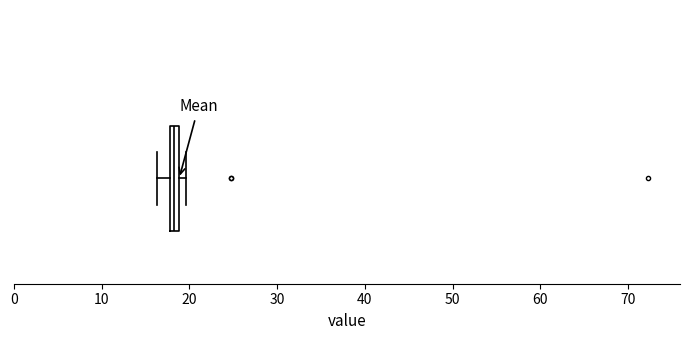

Where does the left whisker of the box end on the x-axis? The values are not printed on the chart, so give them approximately, as read against the axis.

16